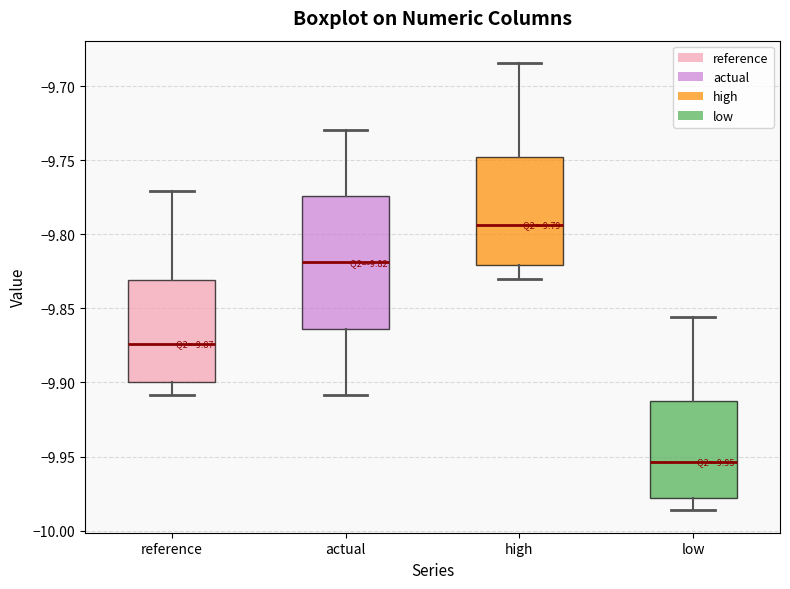

Which box is the tallest, from its lower edge to its upper edge?

actual